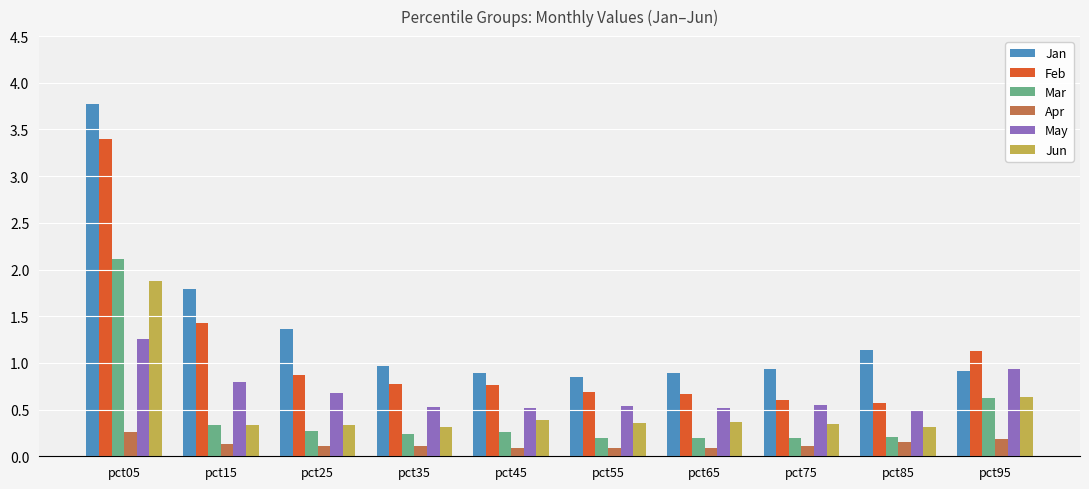

How many bars are there in each group?

6